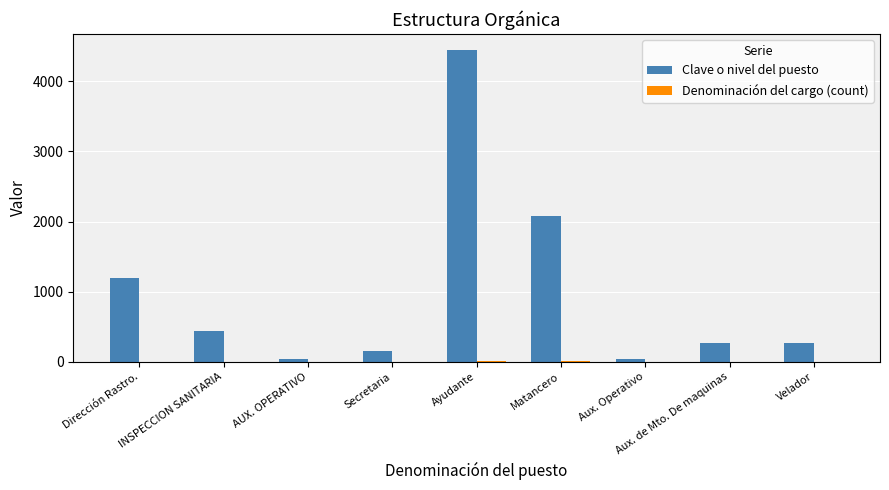

Which series has the largest range (max minus min)?

Clave o nivel del puesto